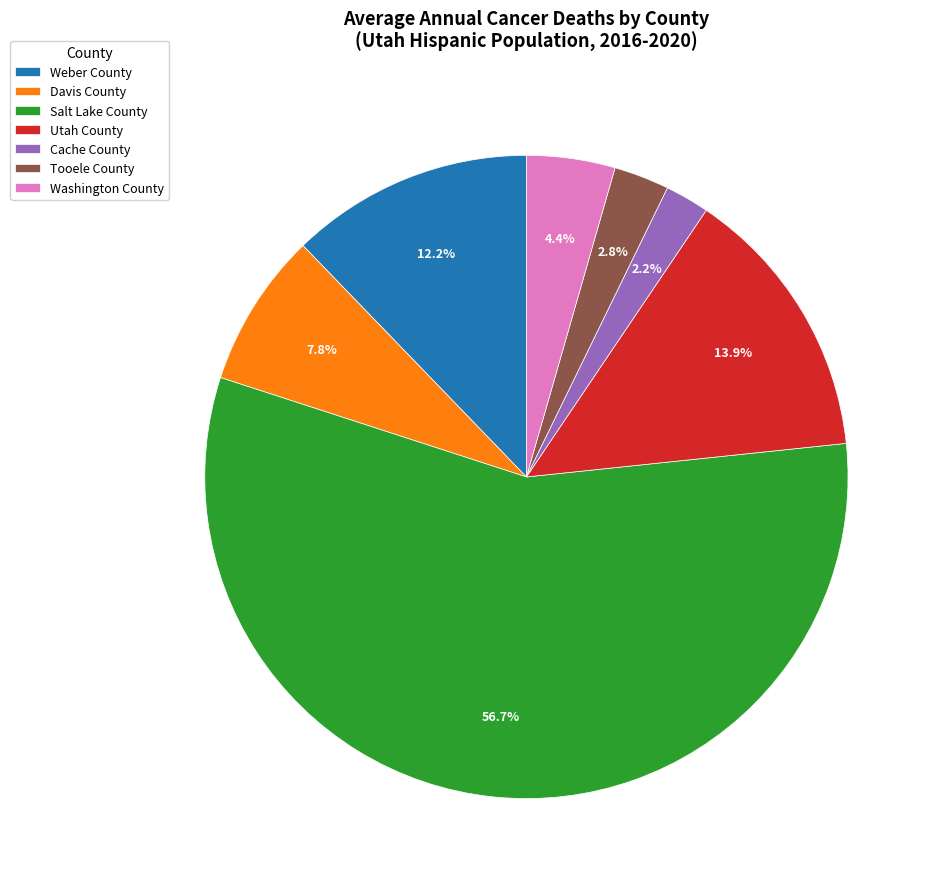

True or false: Salt Lake County accounts for 63% of the total.

False